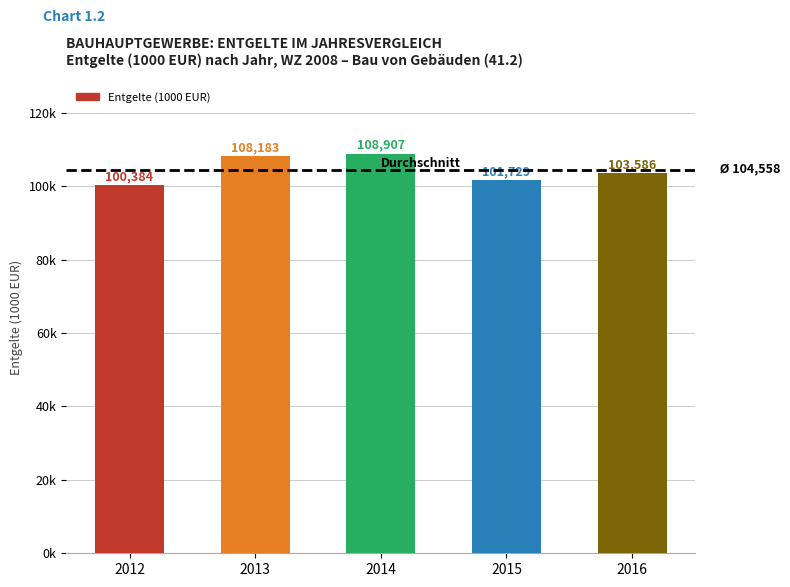

Does the chart contain any negative values?

No